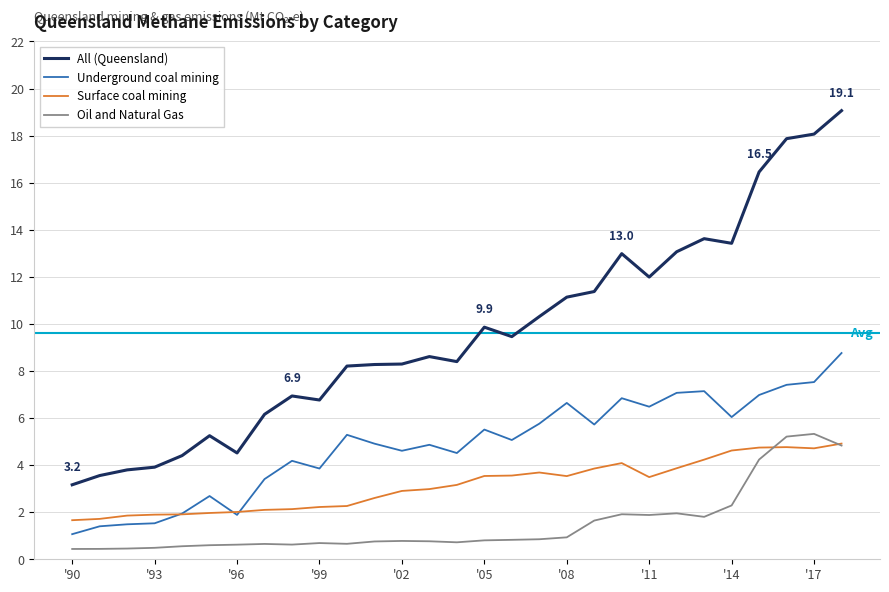

Does the chart have visible grid lines?

Yes